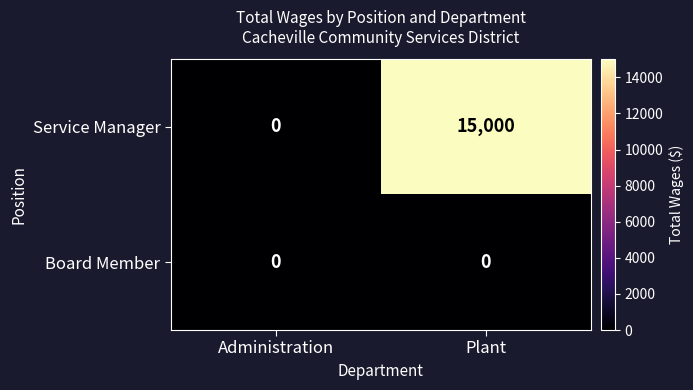

What is the sum of the Service Manager values at Plant and Administration?

15000